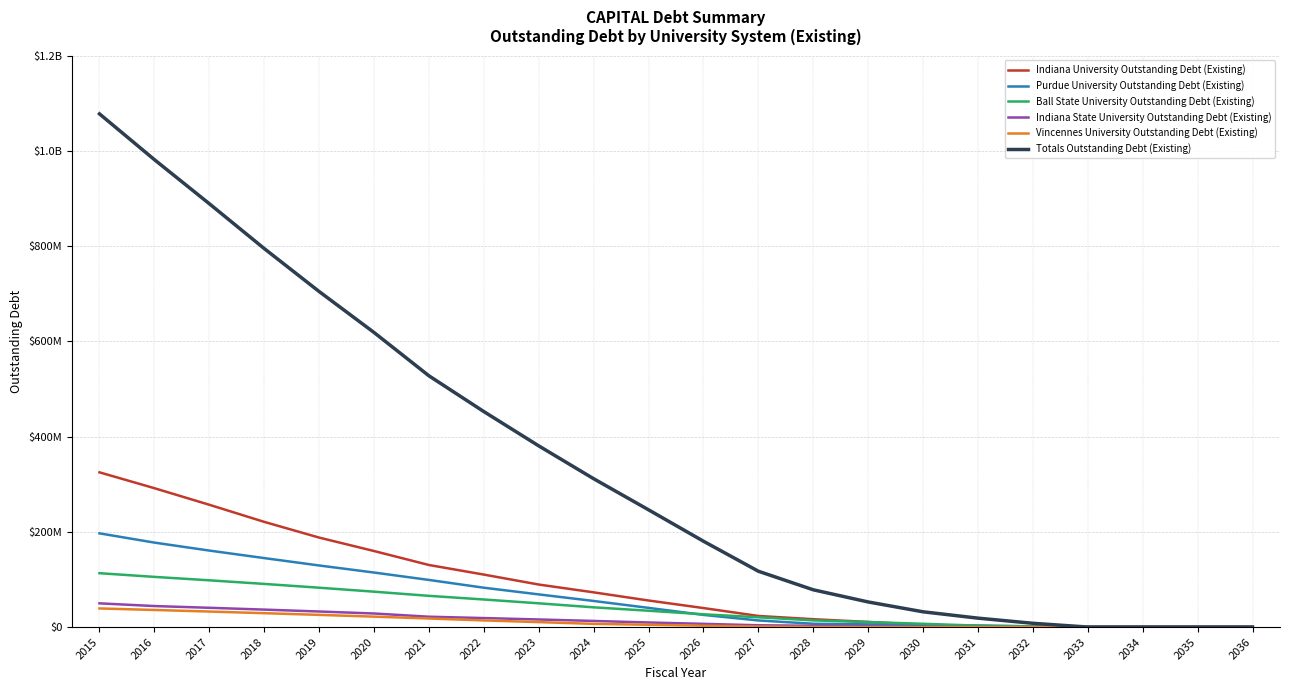

List the labels in order of Purdue University Outstanding Debt (Existing) value, smallest first.

2033, 2034, 2035, 2036, 2032, 2031, 2030, 2029, 2028, 2027, 2026, 2025, 2024, 2023, 2022, 2021, 2020, 2019, 2018, 2017, 2016, 2015